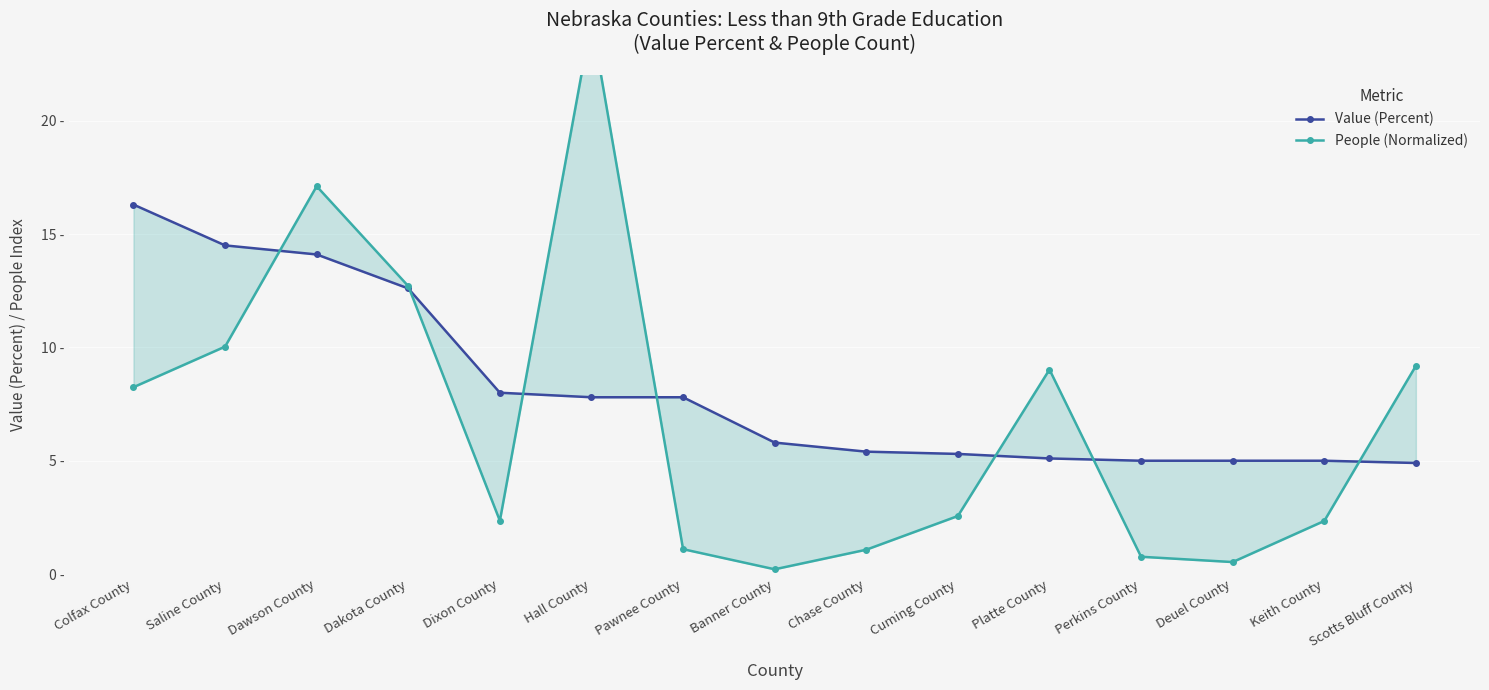

Reading left to right, extract all data points from this chart.

Value (Percent): Colfax County=16.3	Saline County=14.5	Dawson County=14.1	Dakota County=12.6	Dixon County=8.0	Hall County=7.8	Pawnee County=7.8	Banner County=5.8	Chase County=5.4	Cuming County=5.3	Platte County=5.1	Perkins County=5.0	Deuel County=5.0	Keith County=5.0	Scotts Bluff County=4.9
People (Normalized): Colfax County=8.2	Saline County=10.0	Dawson County=17.1	Dakota County=12.7	Dixon County=2.4	Hall County=24.5	Pawnee County=1.1	Banner County=0.2	Chase County=1.1	Cuming County=2.6	Platte County=9.0	Perkins County=0.8	Deuel County=0.5	Keith County=2.3	Scotts Bluff County=9.2